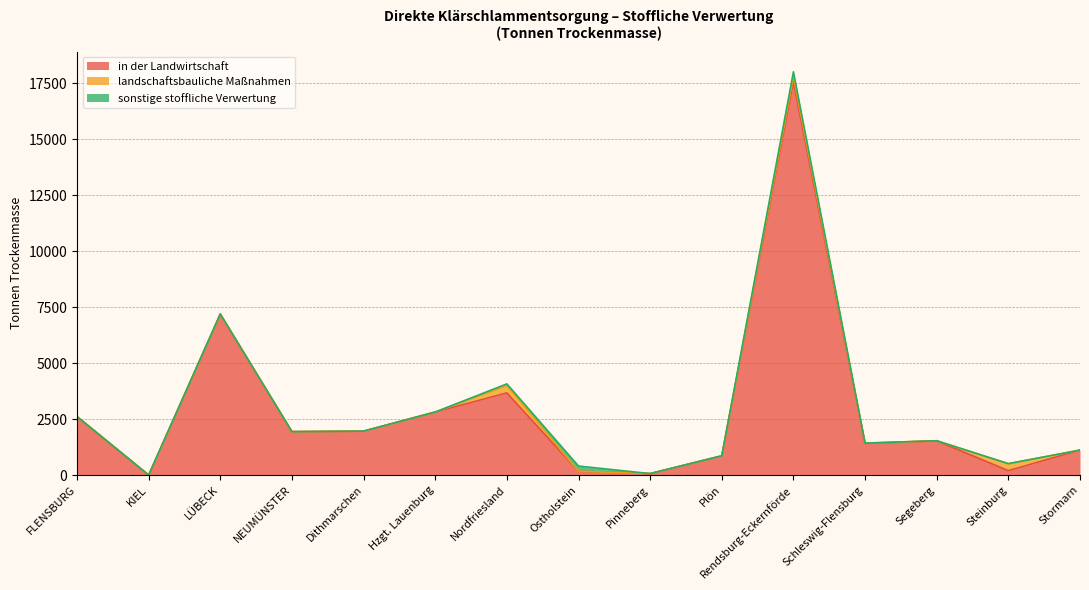

What are all the series names shown in the legend?

in der Landwirtschaft, landschaftsbauliche Maßnahmen, sonstige stoffliche Verwertung